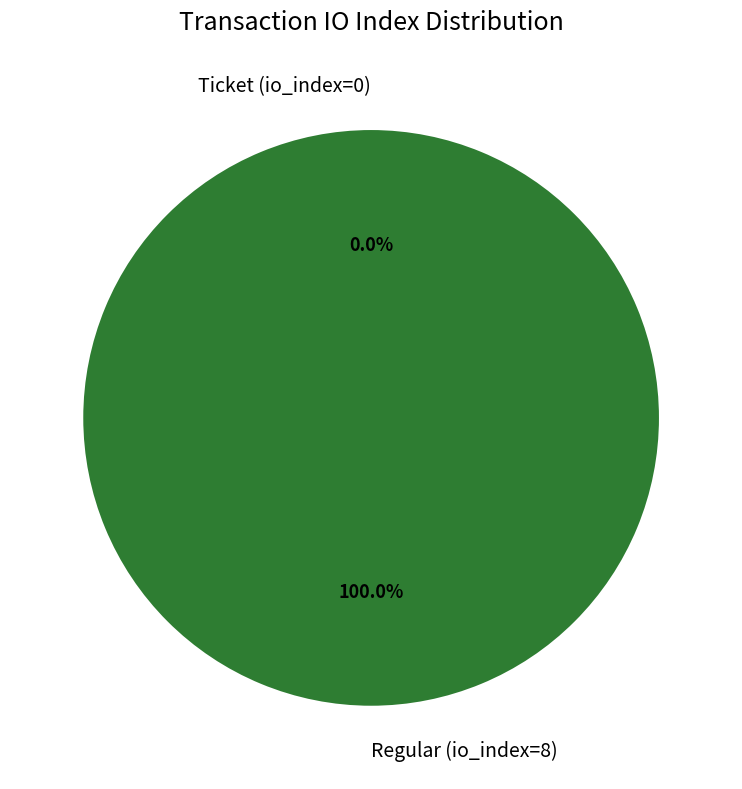

What percentage is the Regular (io_index=8) slice, to the nearest percent?

100%